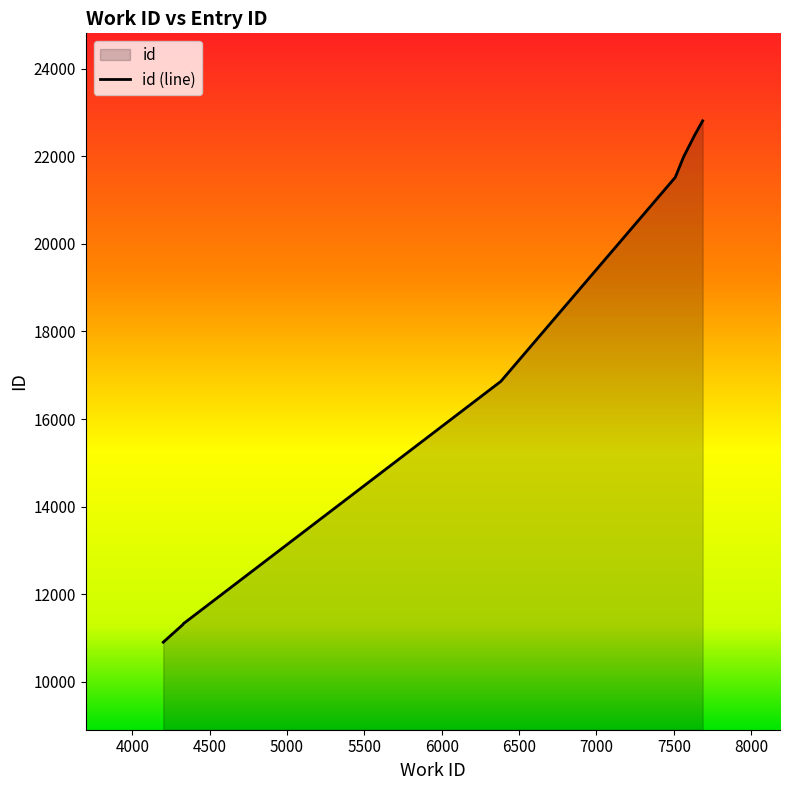

What is the difference between the maximum and minimum values?

11915